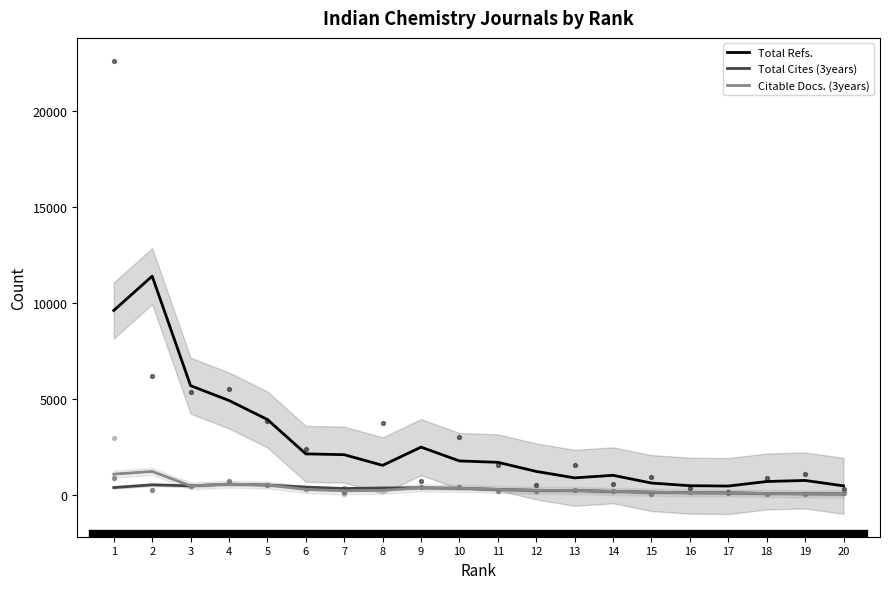

Is the value of Citable Docs. (3years) at 15 greater than the value of Total Cites (3years) at 16?

Yes